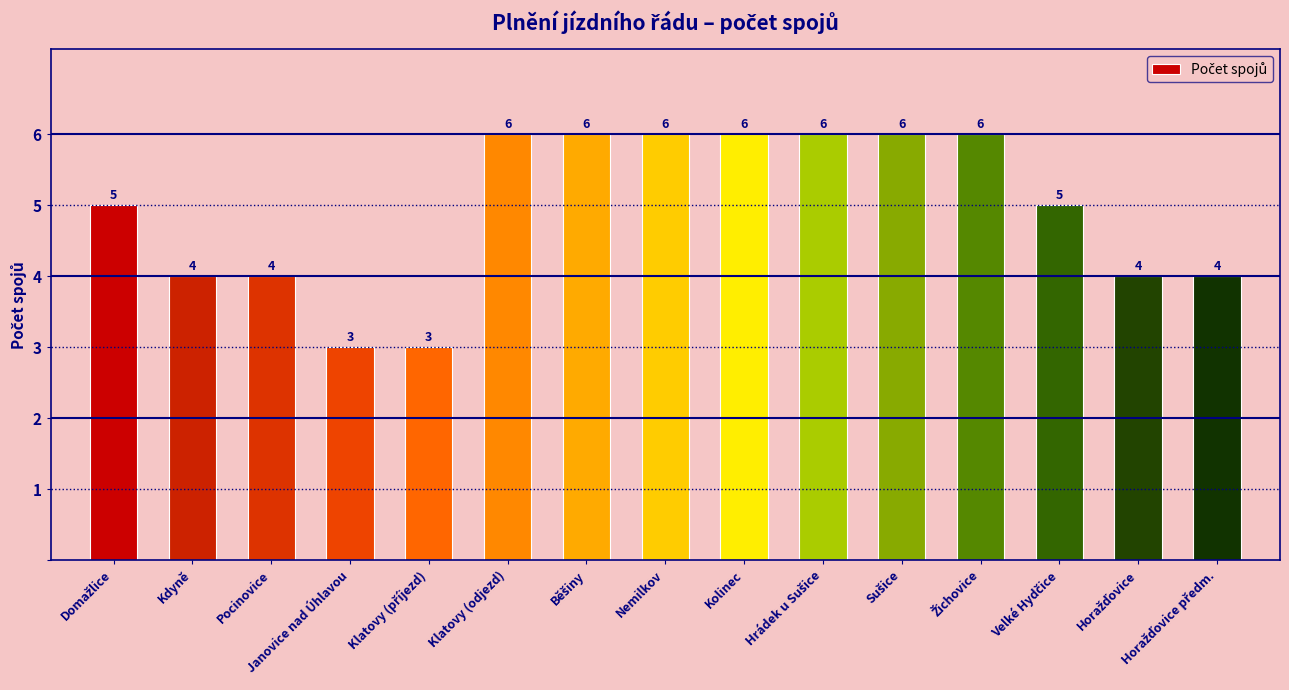

Count the values in the range 4 to 6.

13